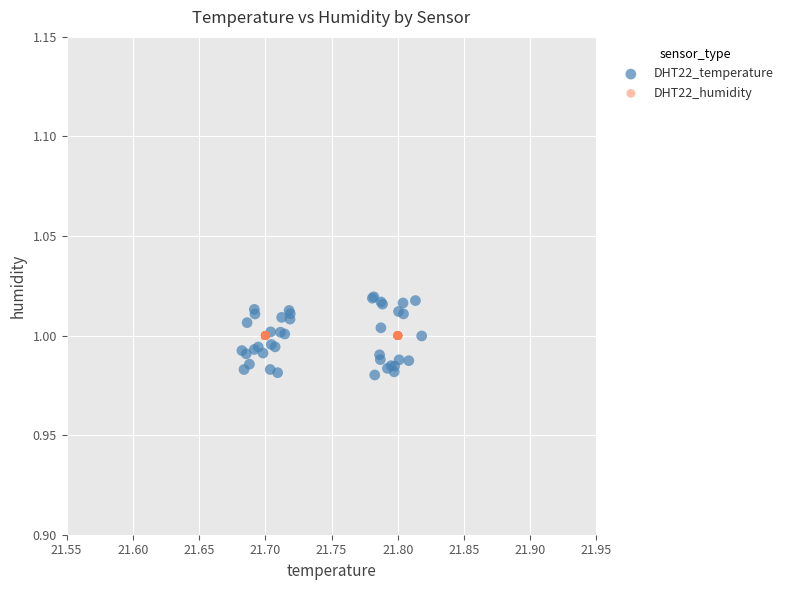

Which series contains the highest Y value?

DHT22_temperature